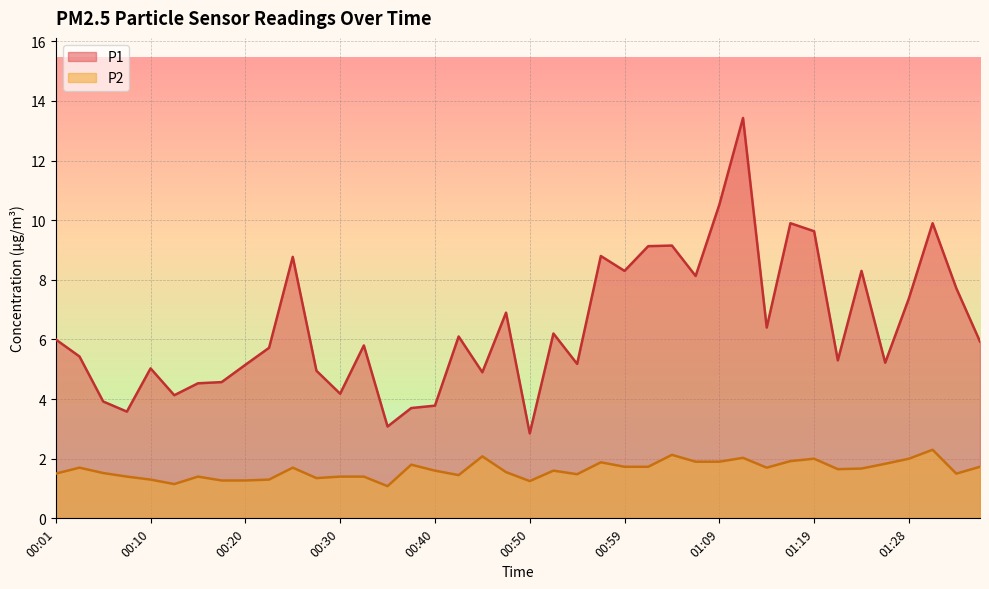

What is the value of the P1 point at the 8th from the left?

4.6